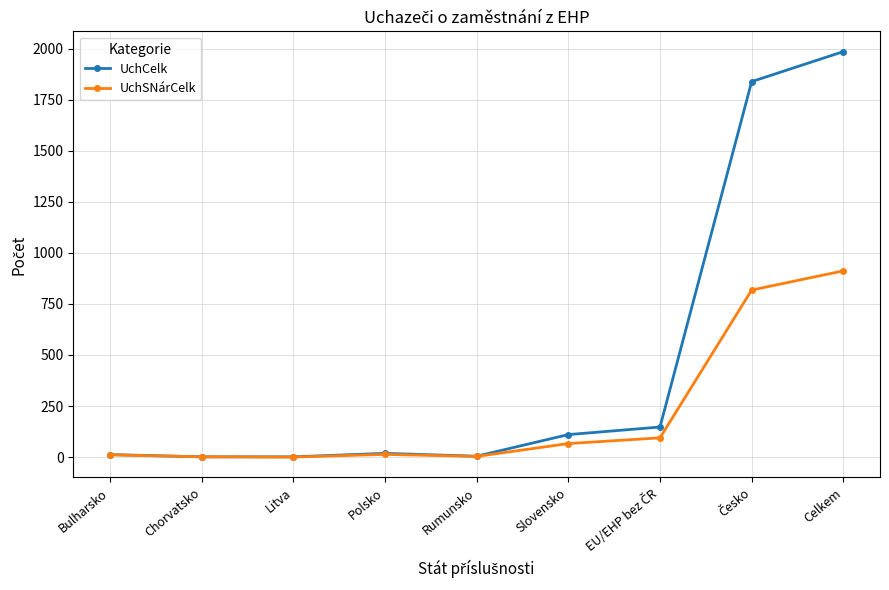

Which series changed the most between Litva and Slovensko?

UchCelk